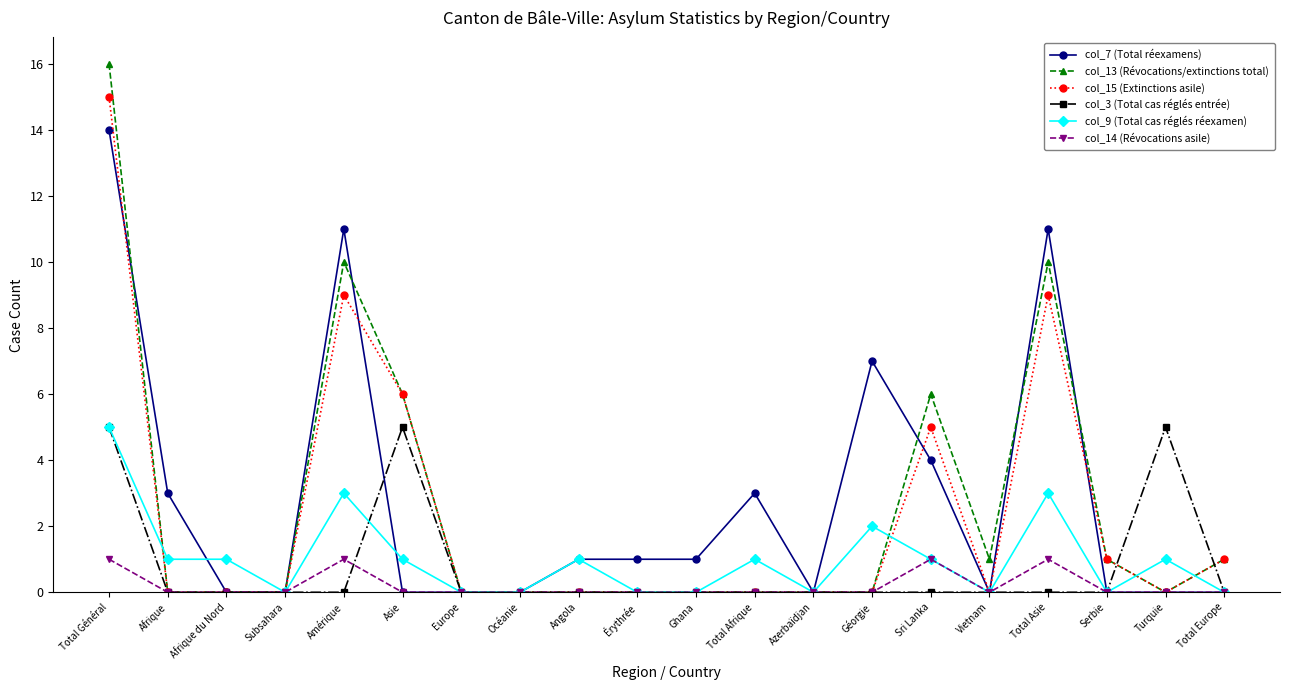

How many data points does each series have?

20